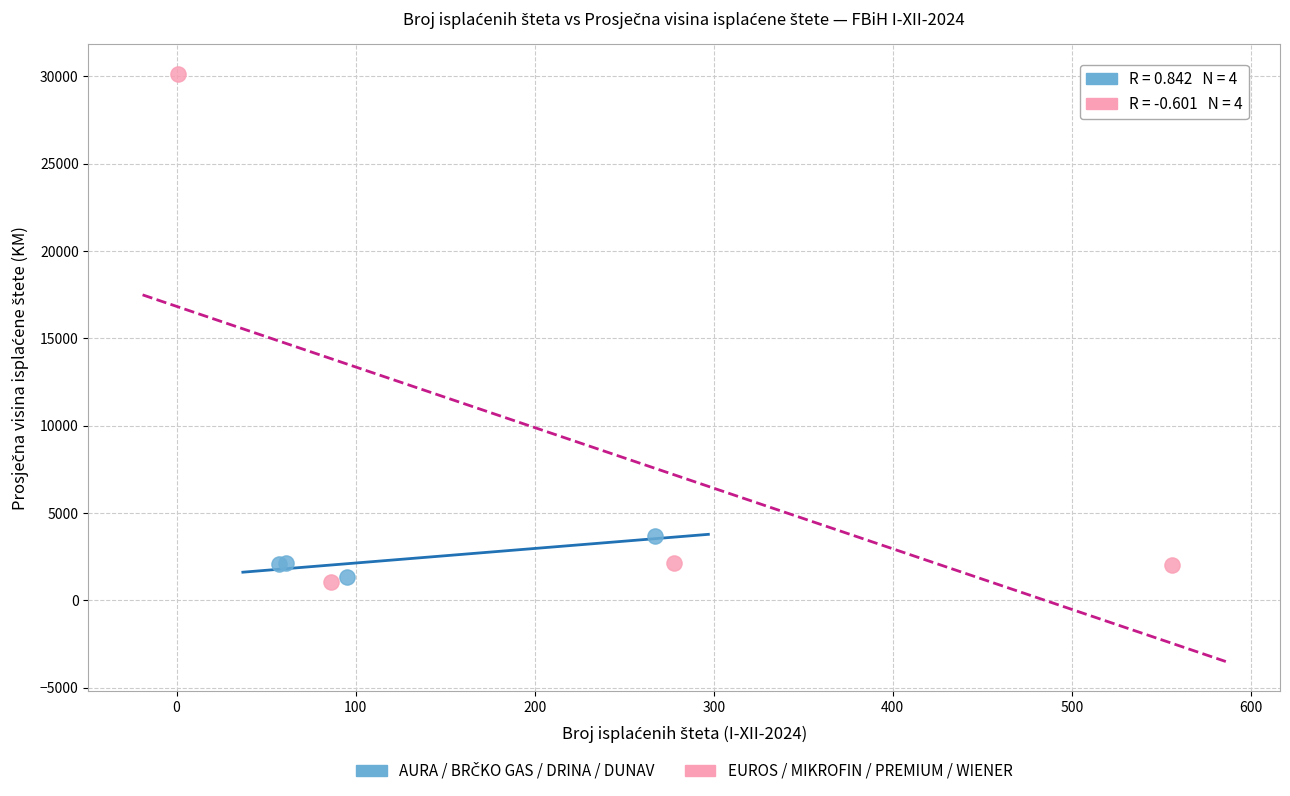

Which series has the largest Y range (max minus min)?

EUROS / MIKROFIN / PREMIUM / WIENER